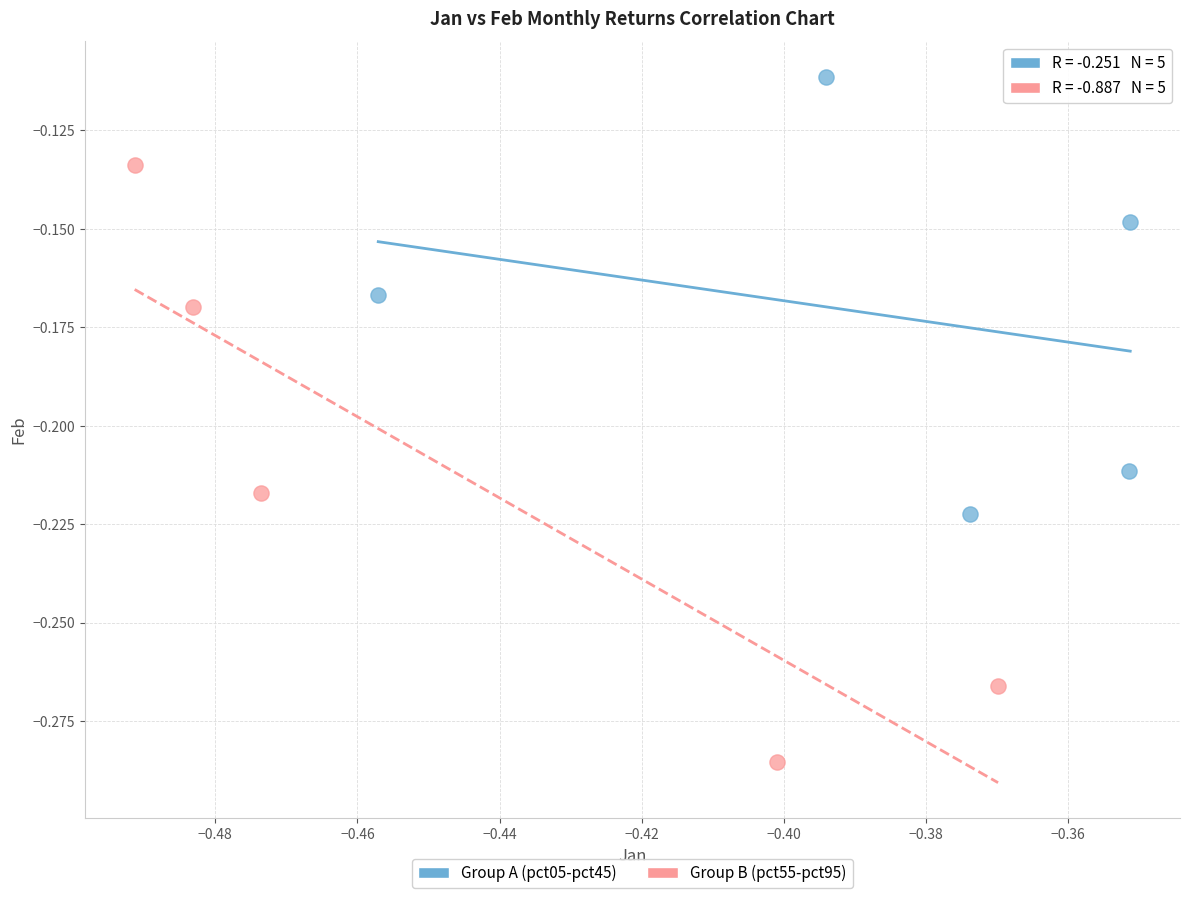

Which series contains the highest Y value?

Group A (pct05-pct45)